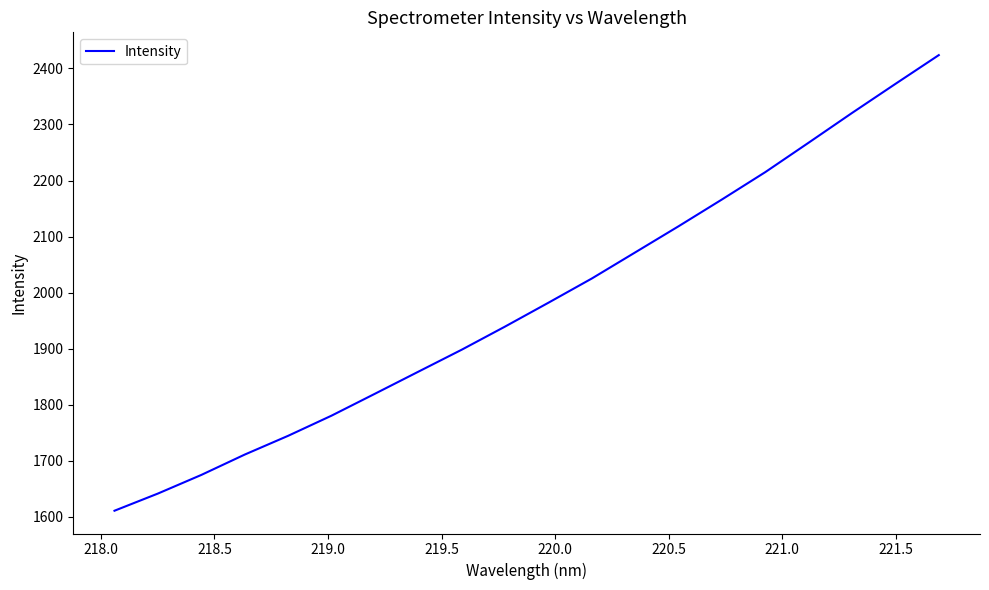

How many categories are shown in the chart?

20